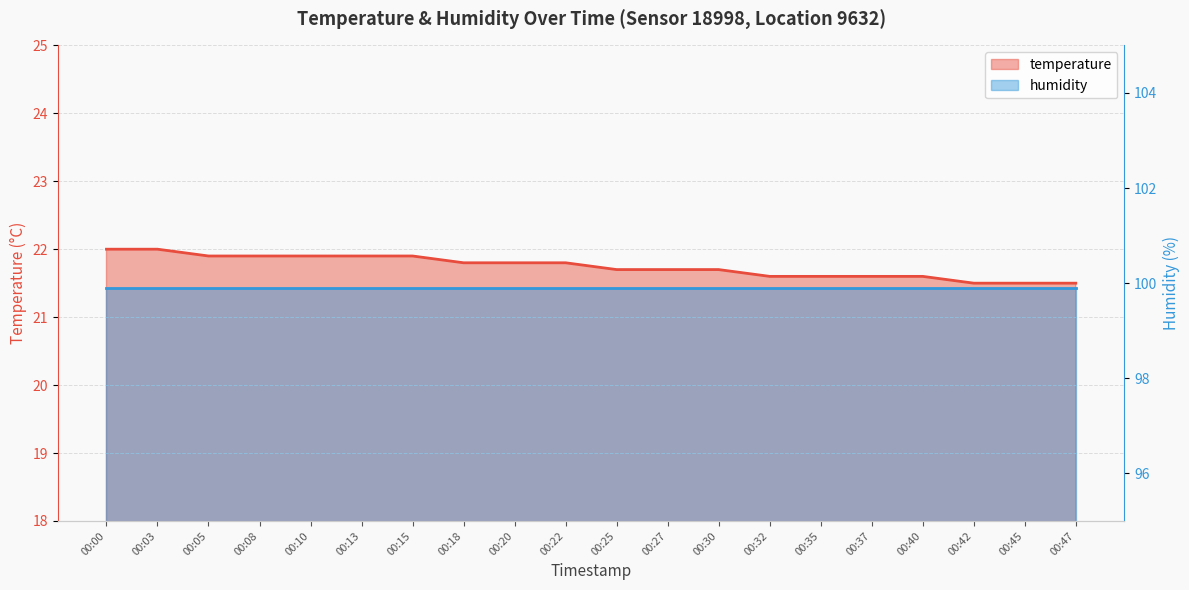

At which category does the chart reach its peak across all series?

00:00